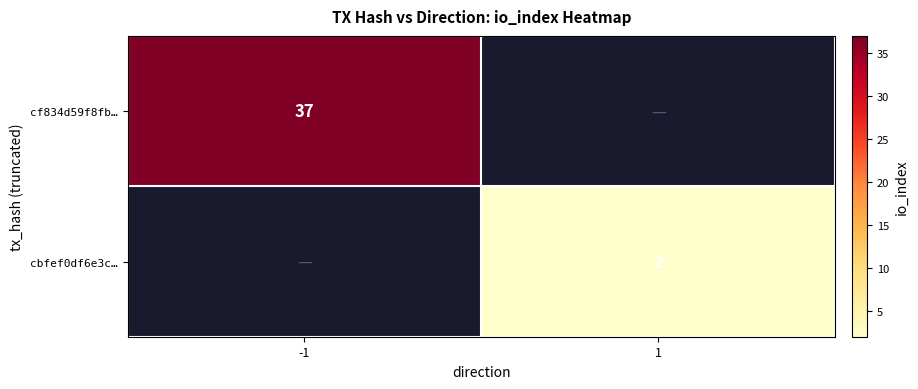

Which label corresponds to the smallest value in the chart?

1